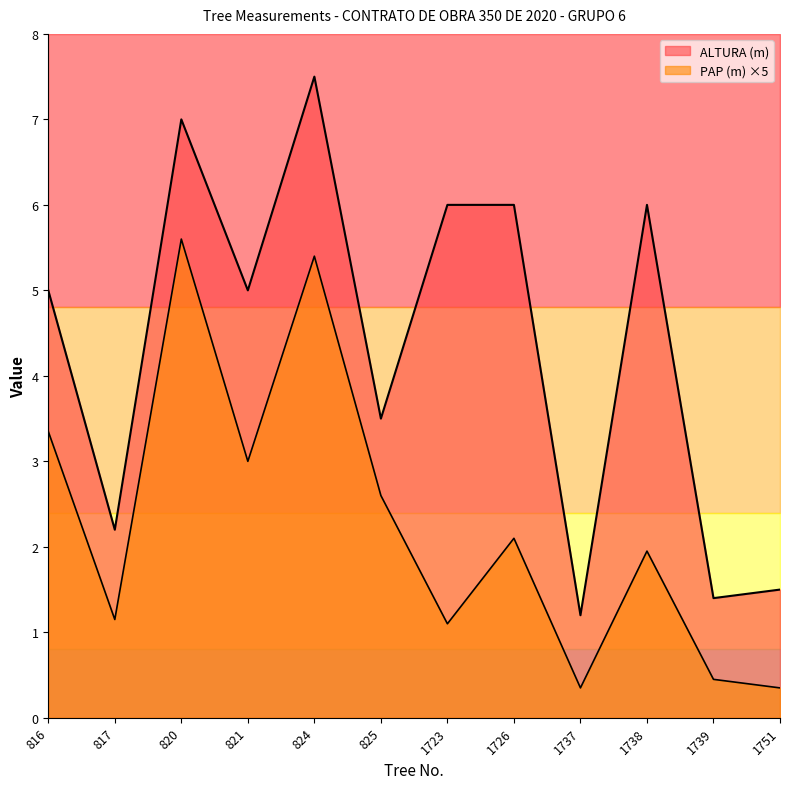

Rank the series by their average value, from lowest to highest.

PAP (m), ALTURA (m)